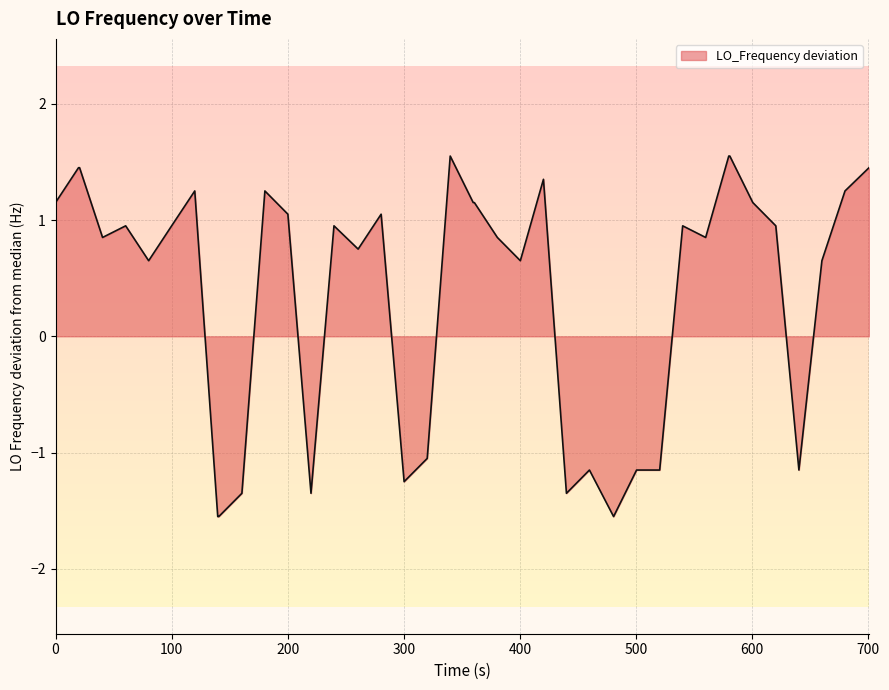

What is the minimum value shown in the chart?

-1.6